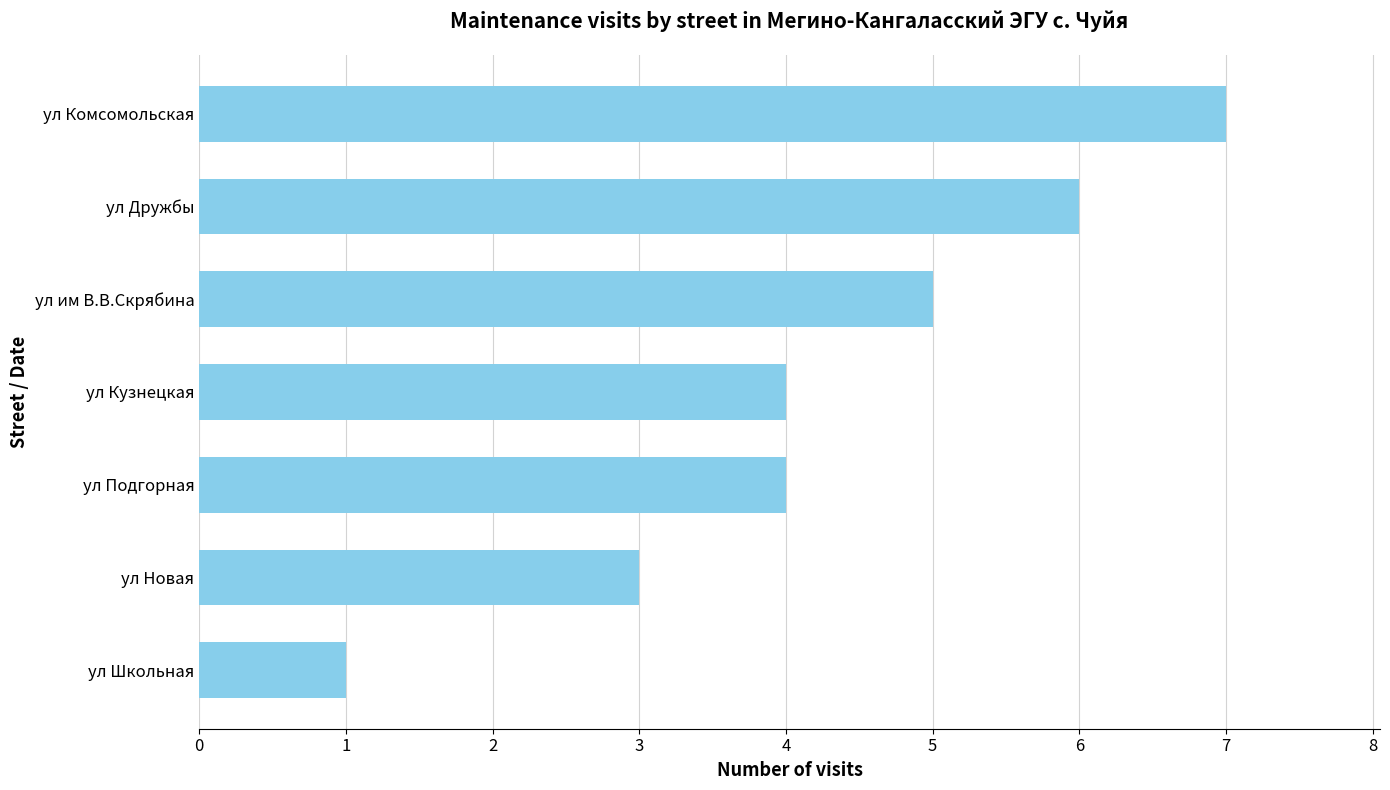

Is it true that the value at ул Дружбы is 6?

True